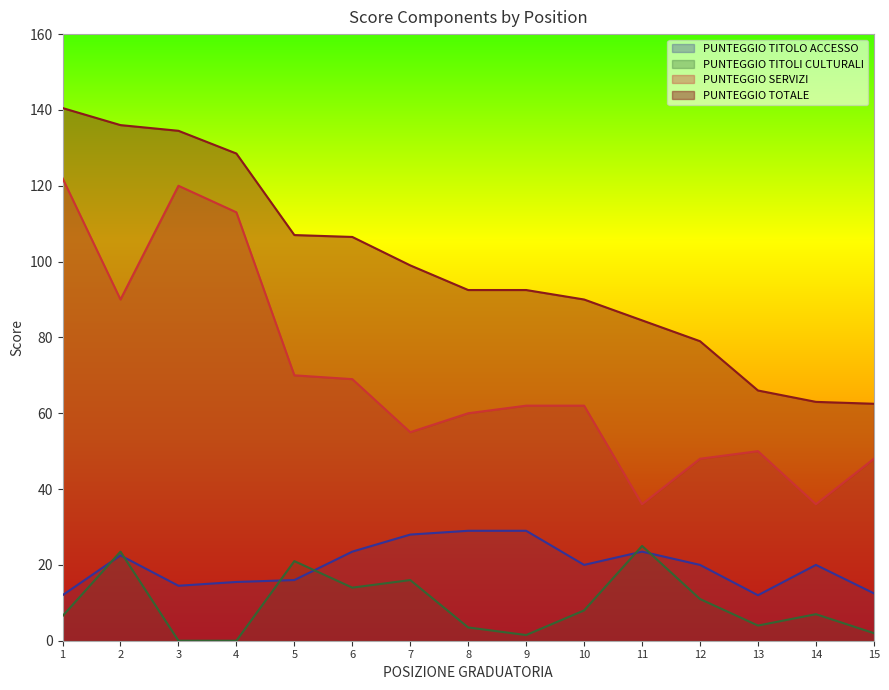

What is the spread (max minus min) of values at 6?

92.5